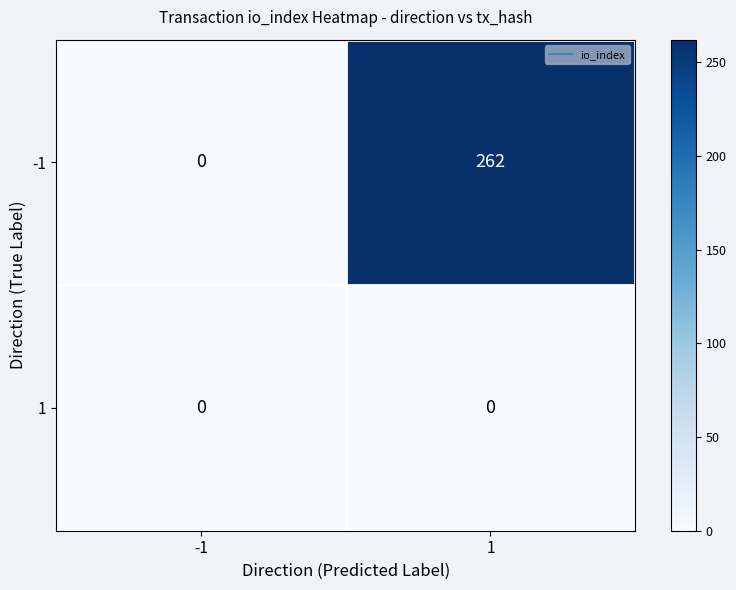

At 1, list the series in order from largest to smallest.

-1, 1